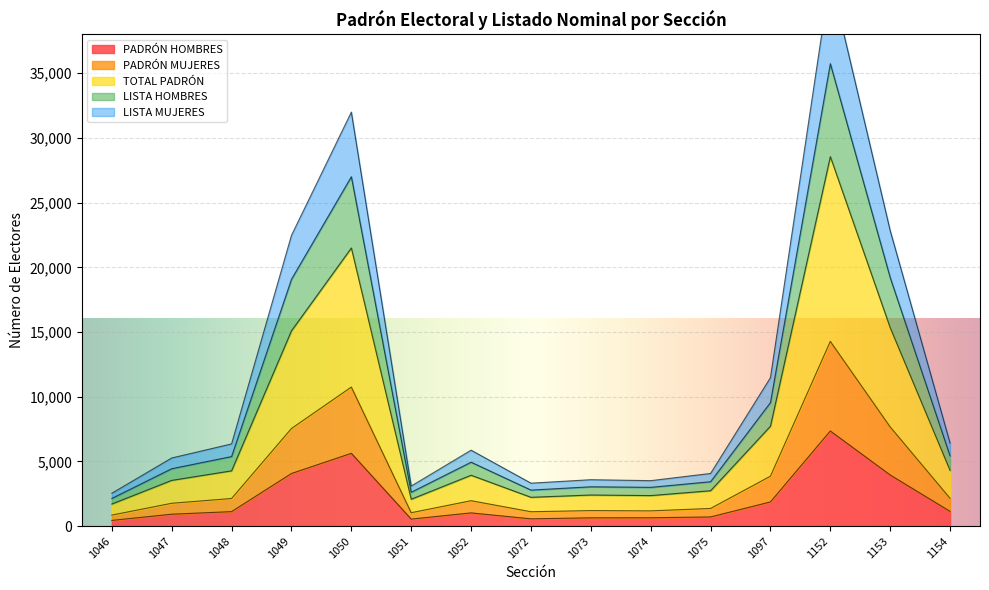

What is the value of the TOTAL PADRÓN point at the 15th from the left?

4306